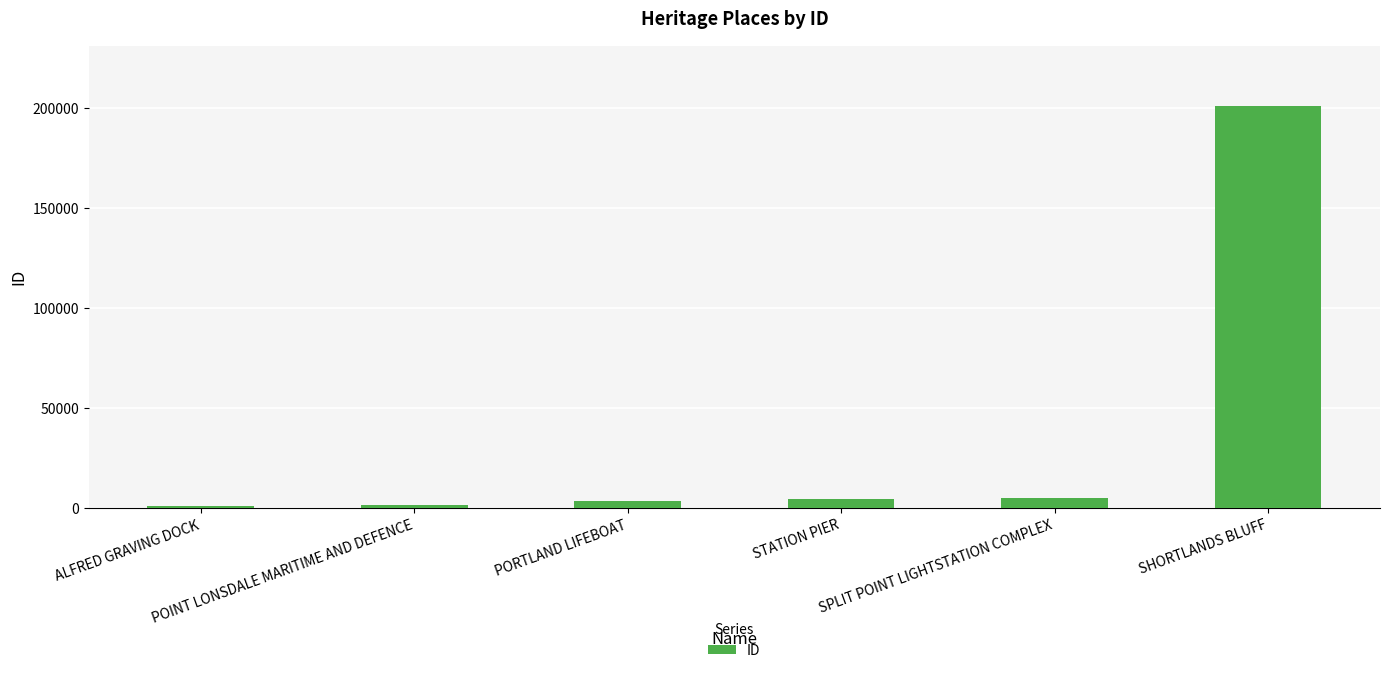

At which category does the chart reach its peak across all series?

SHORTLANDS BLUFF